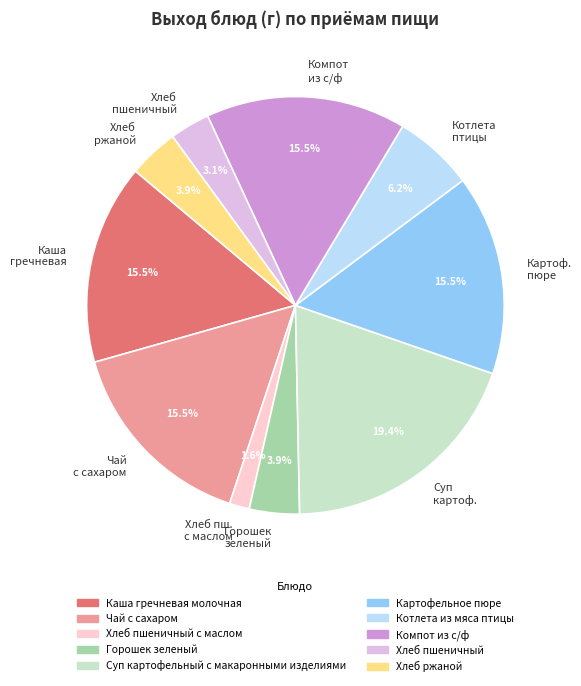

Combined, do Хлеб пшеничный and Компот из с/ф account for over 50%?

No